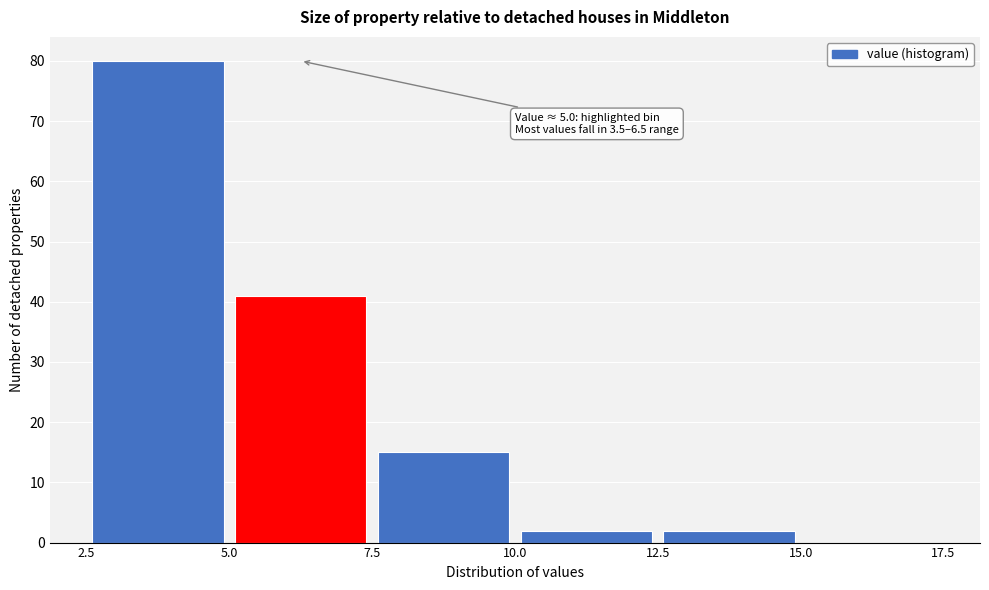

Over which range of the x-axis is the bar tallest?

2.5 to 5.0